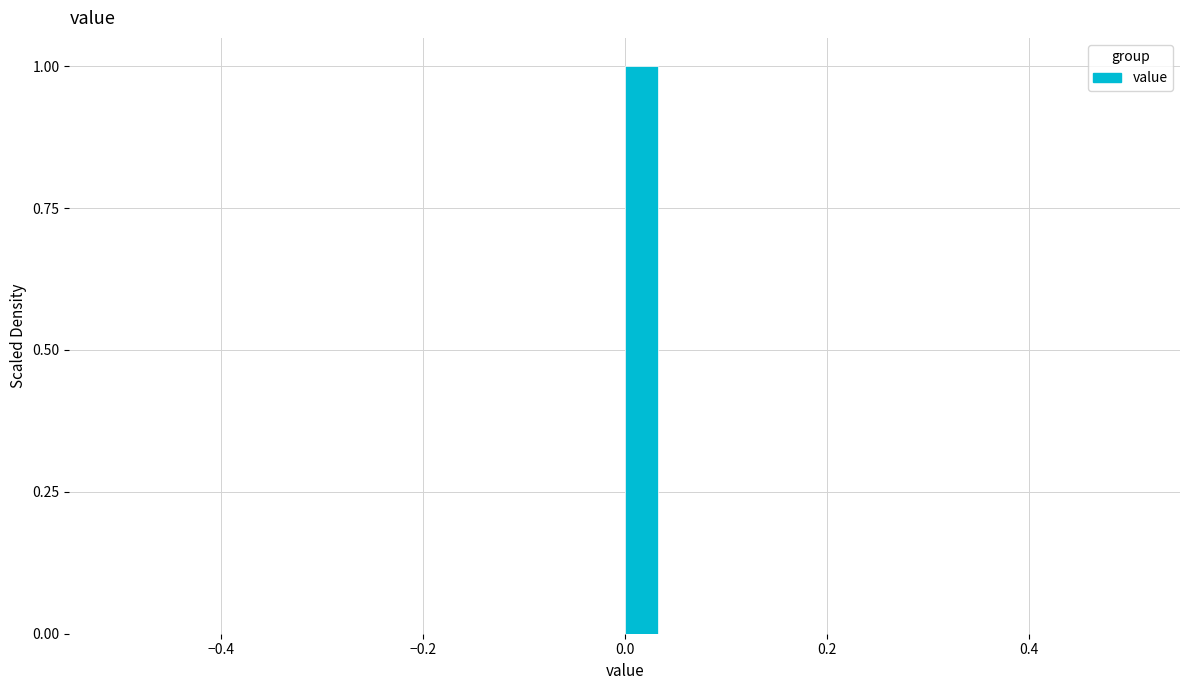

Read against the x-axis, roughly where is the centre of the tallest bar?

0.02